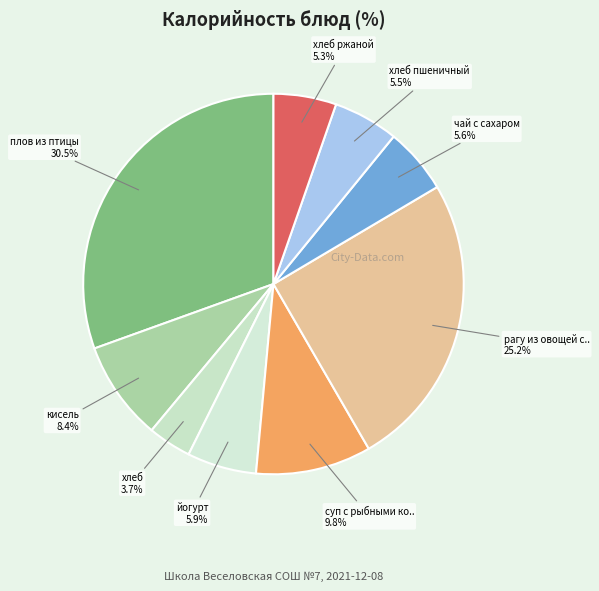

Which category has the smallest portion of the pie?

хлеб